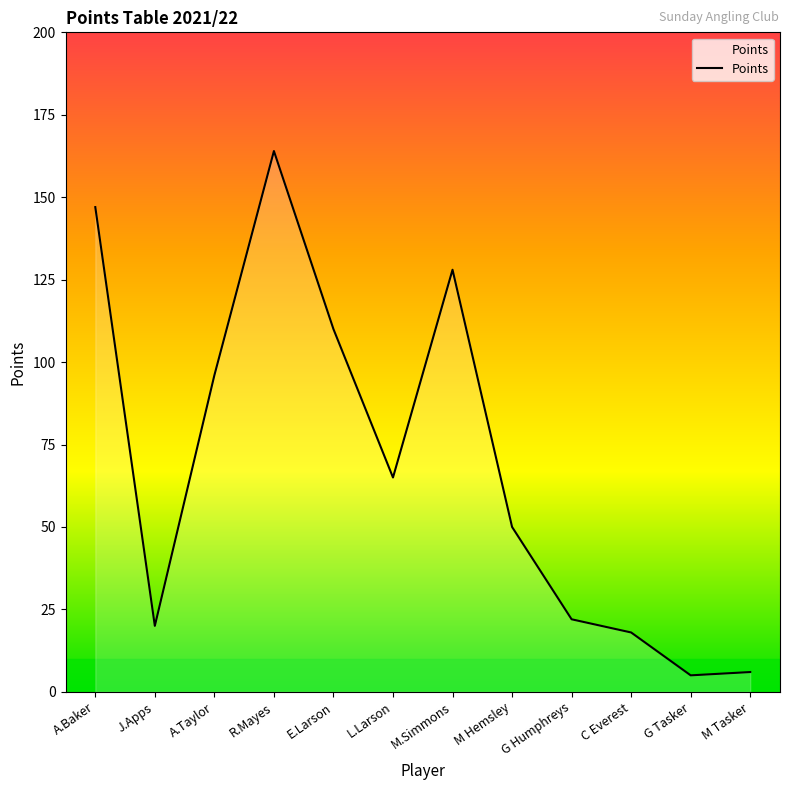

The chart shows a value of 13 at G Humphreys. True or false?

False